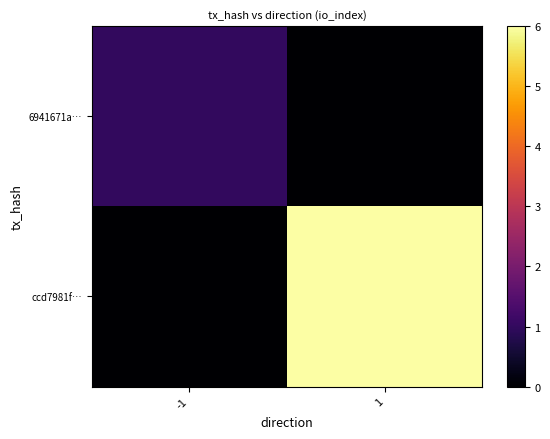

Reading left to right, list all the values displayed in this chart.

6941671a…: -1=1	1=0
ccd7981f…: -1=0	1=6